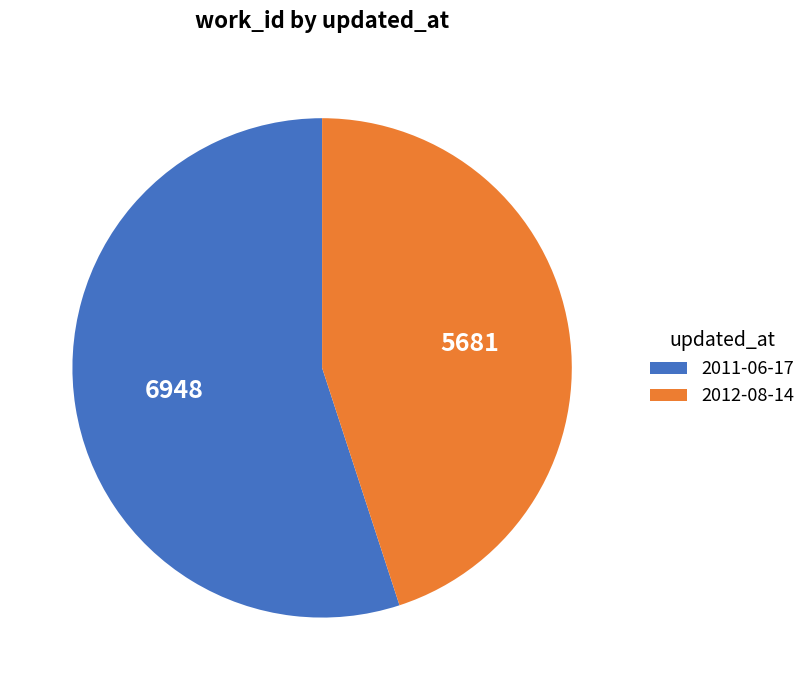

Between 2011-06-17 and 2012-08-14, which is larger?

2011-06-17